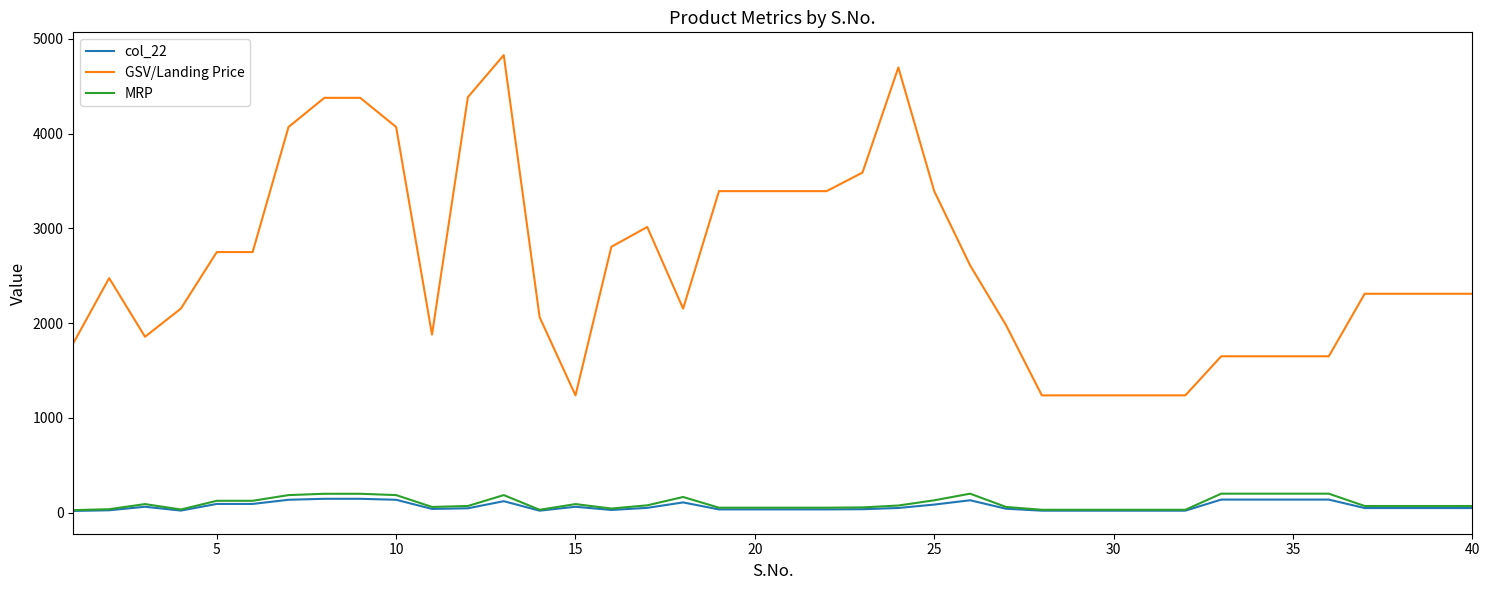

Which series has the widest spread of values?

GSV/Landing Price